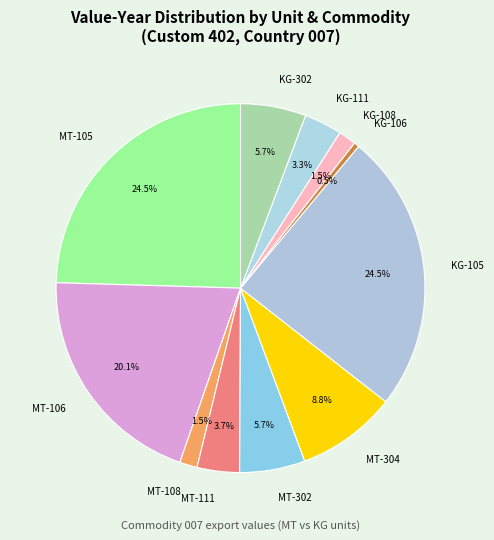

Between MT-304 and MT-111, which is larger?

MT-304